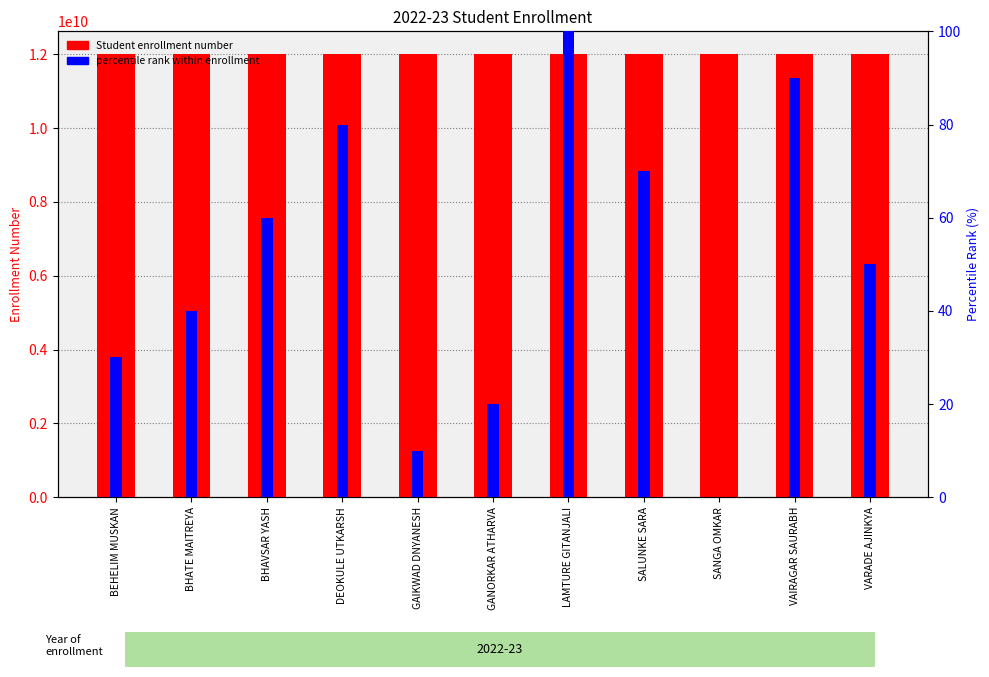

Is it true that percentile rank within enrollment equals -51 at SANGA OMKAR?

False